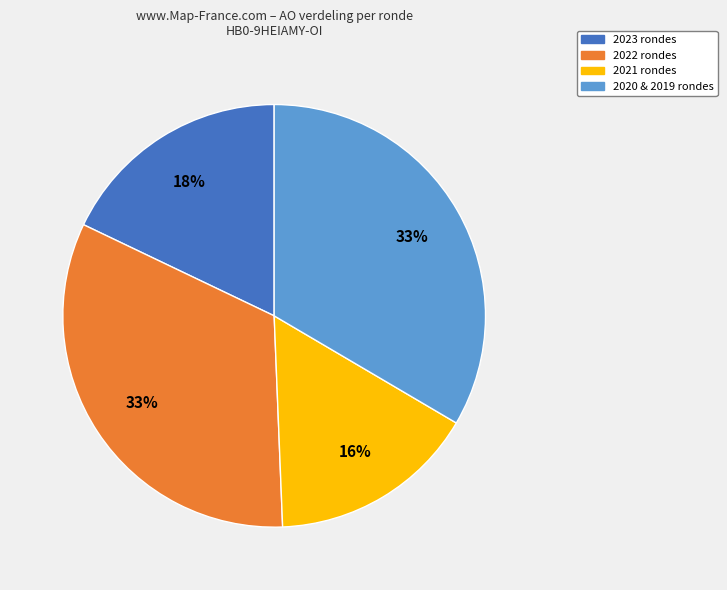

True or false: 2023 rondes accounts for 30% of the total.

False